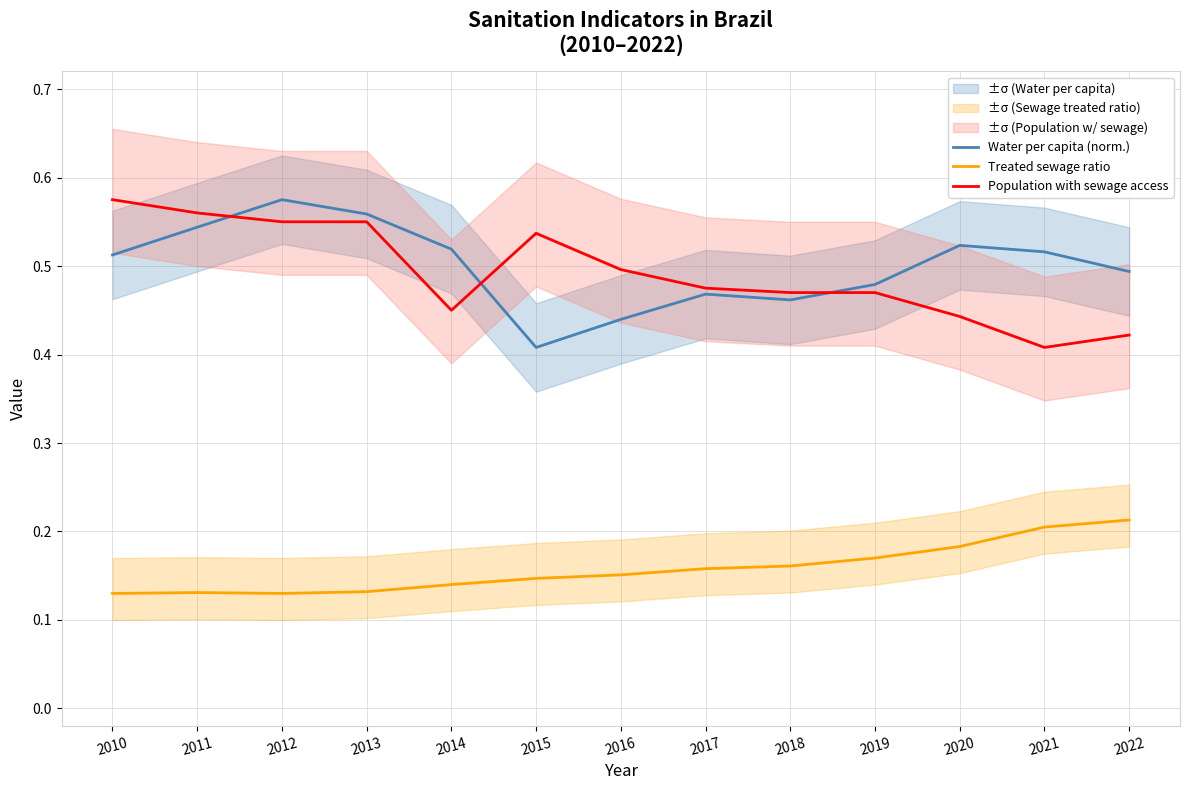

Which category has the highest value across all series?

2012